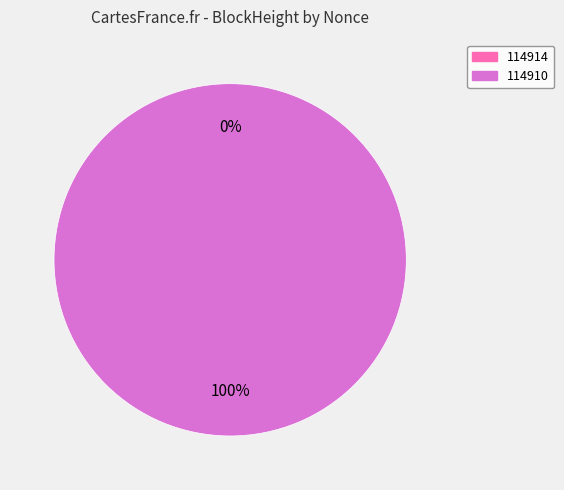

Is there a majority slice in this chart?

Yes